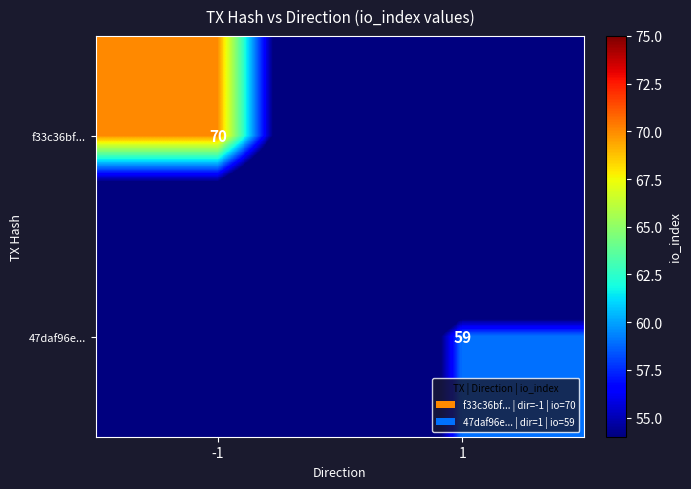

At how many categories does at least one series exceed 51?

2